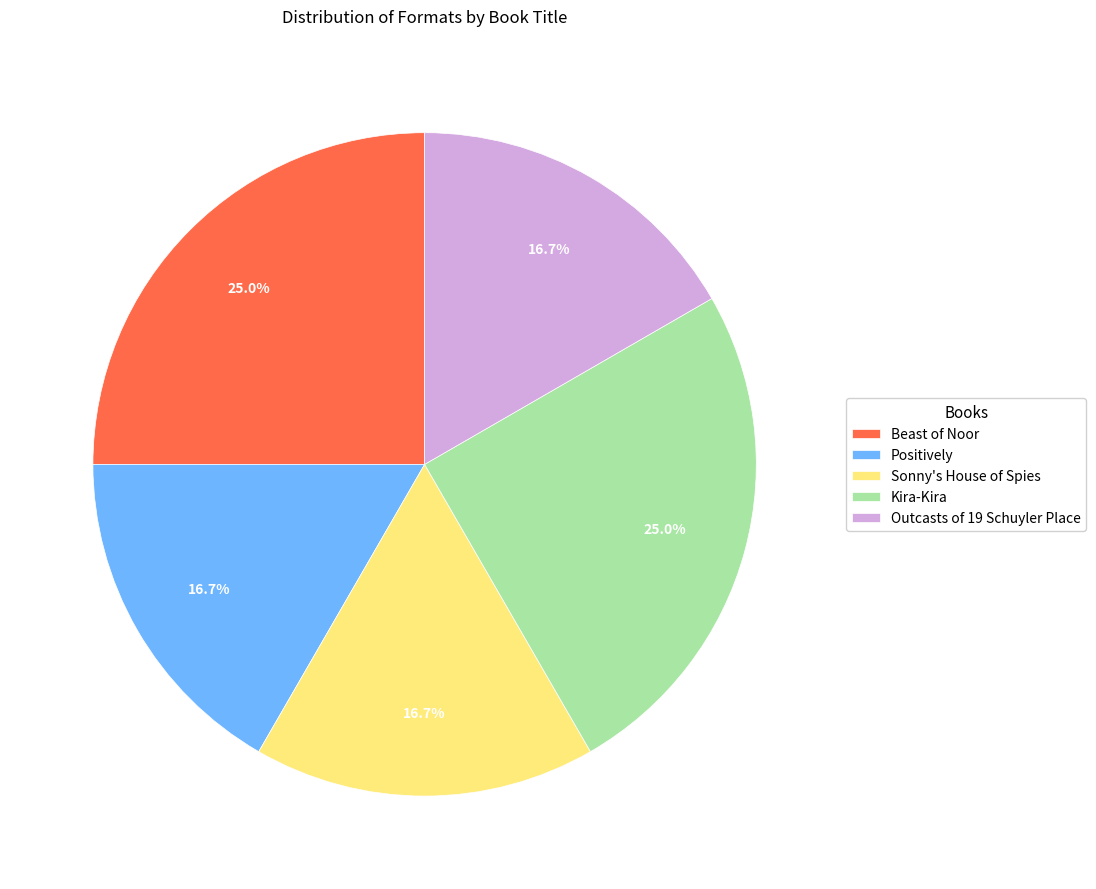

What percentage is NOT represented by Kira-Kira?

75.0%